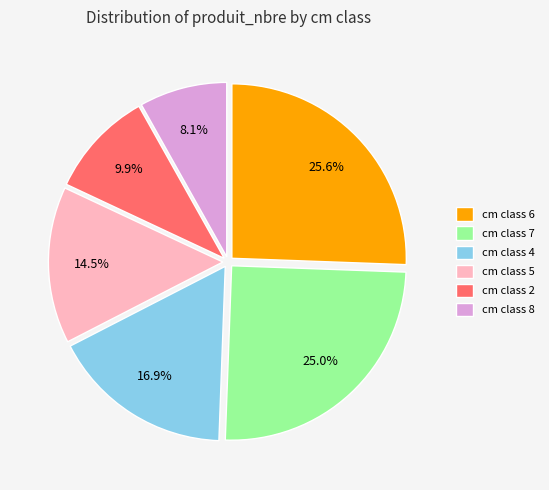

Combined, do cm class 5 and cm class 8 account for over 50%?

No